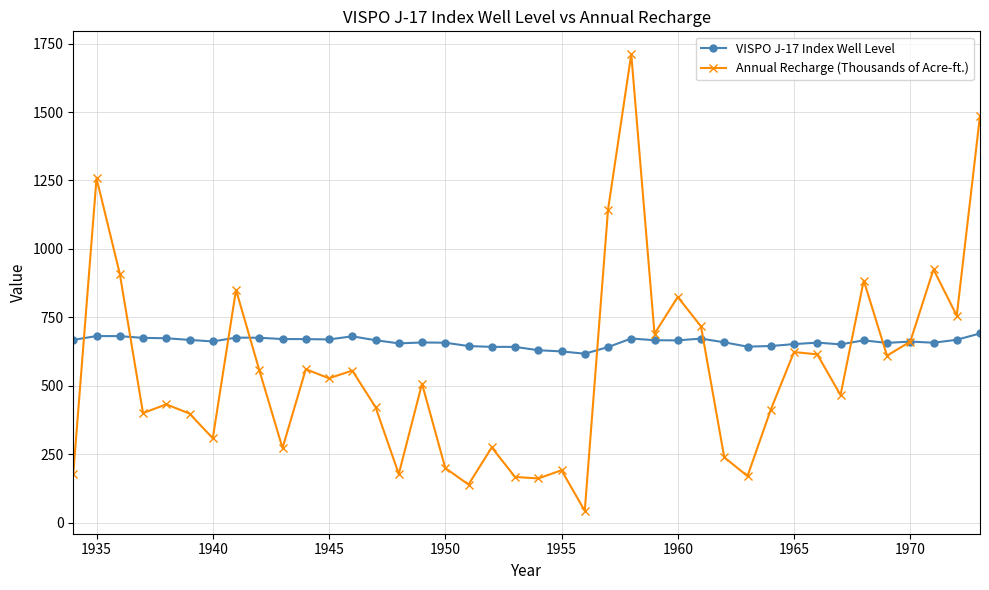

List the series in order of their peak value, highest first.

Annual Recharge (Thousands of Acre-ft.), VISPO J-17 Index Well Level